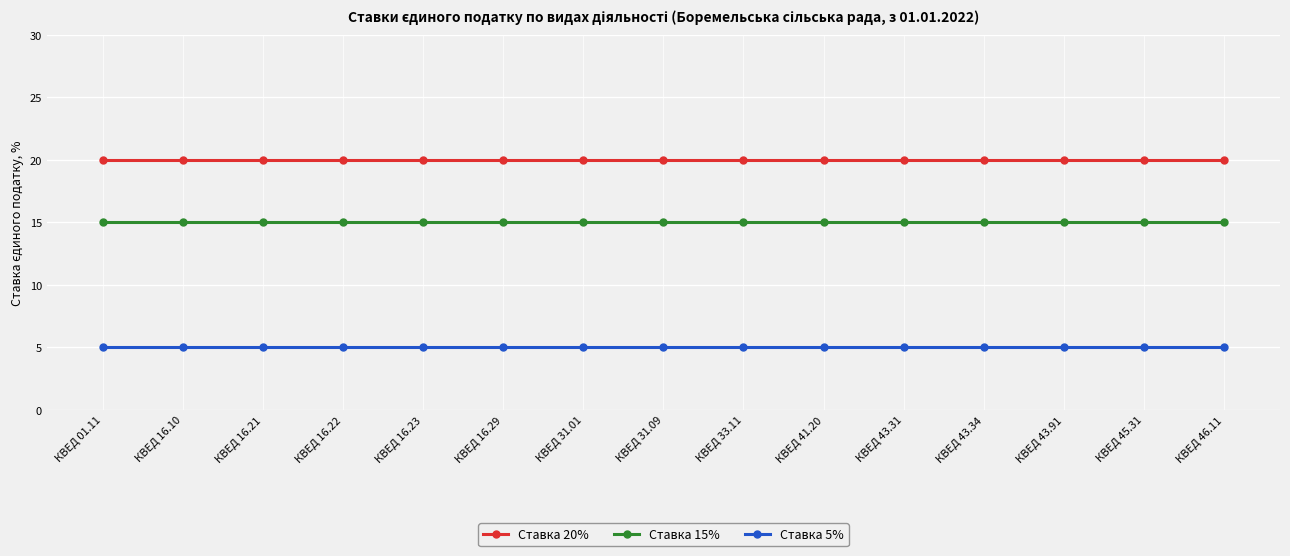

What is the sum of the Ставка 15% values at КВЕД 46.11 and КВЕД 16.23?

30